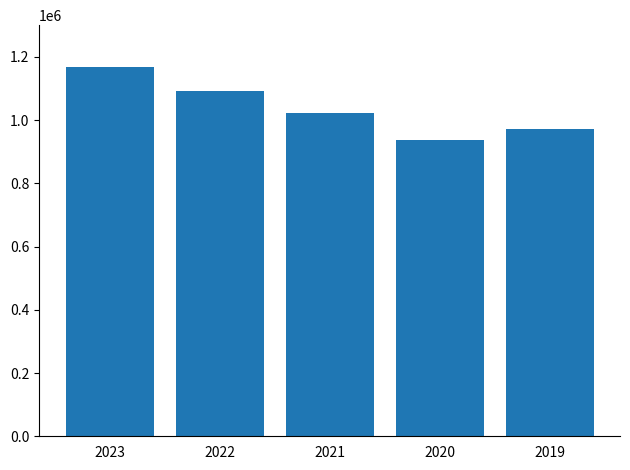

Does the chart contain stacked bars?

No